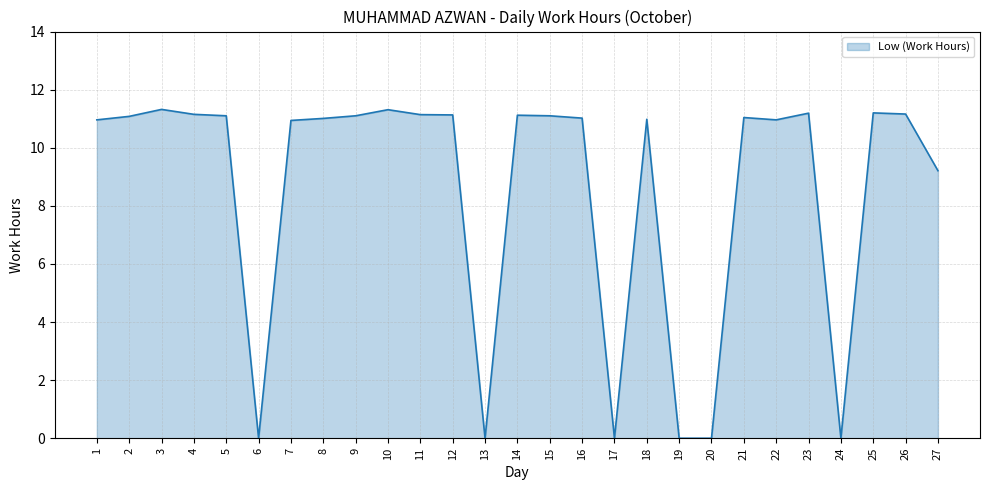

Read the value at 25.

11.2